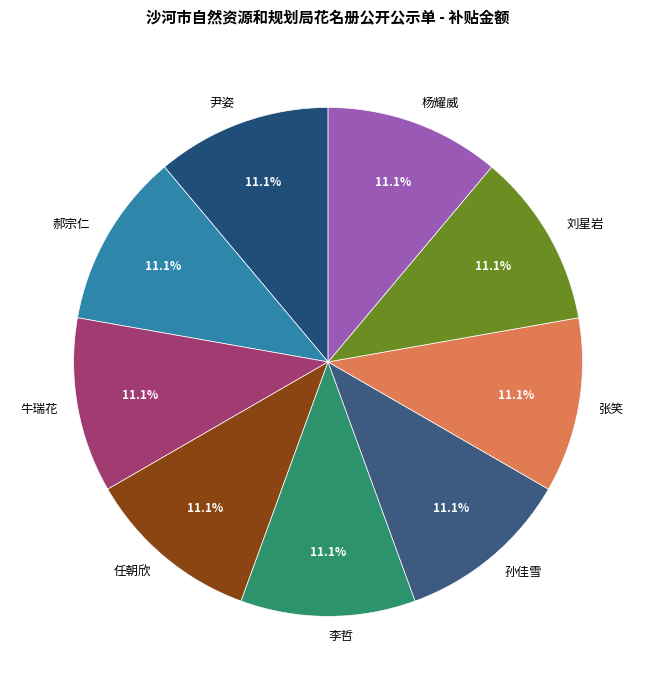

What percentage is the 张笑 slice, to the nearest percent?

11%